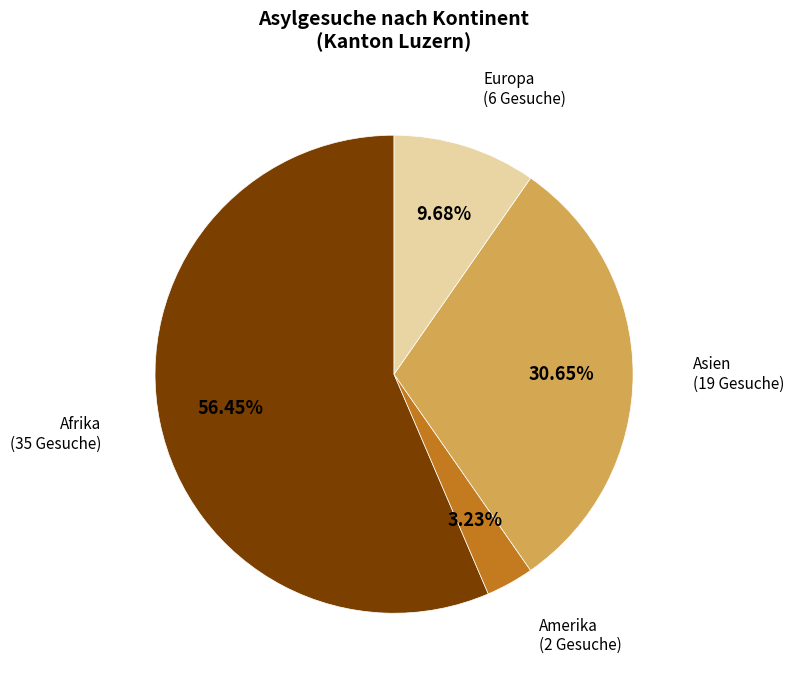

To the nearest percent, what portion does Amerika represent?

3%